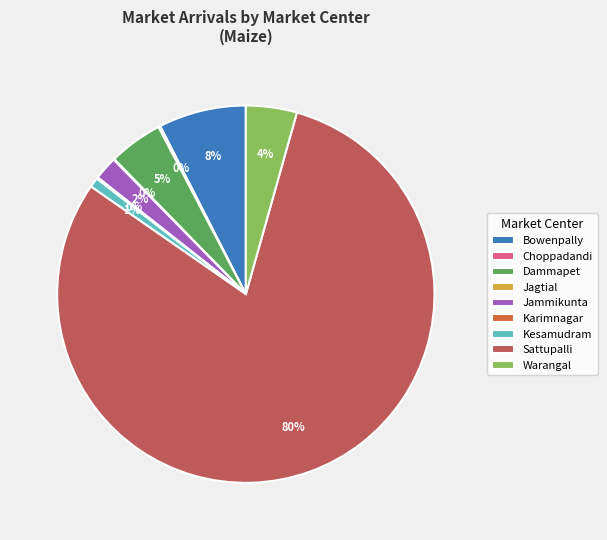

True or false: Bowenpally accounts for 18% of the total.

False